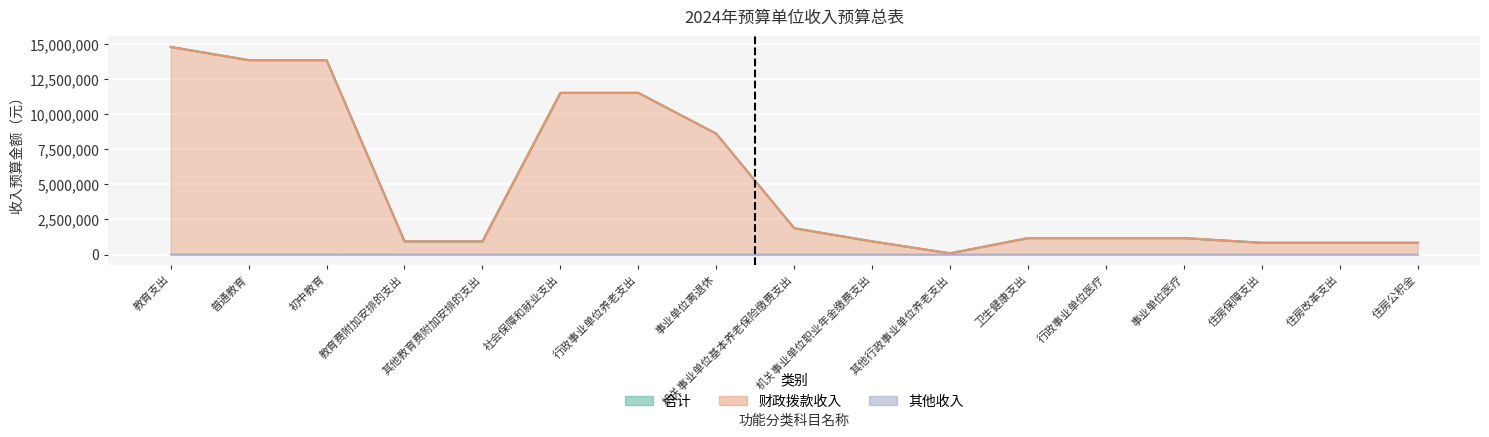

At which category is the sum across all series the highest?

教育支出